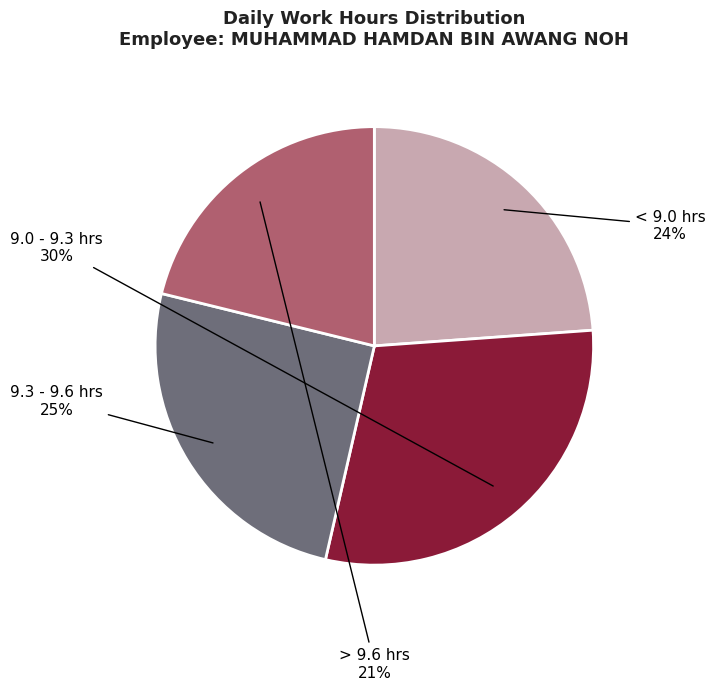

Does any single category account for the majority?

No